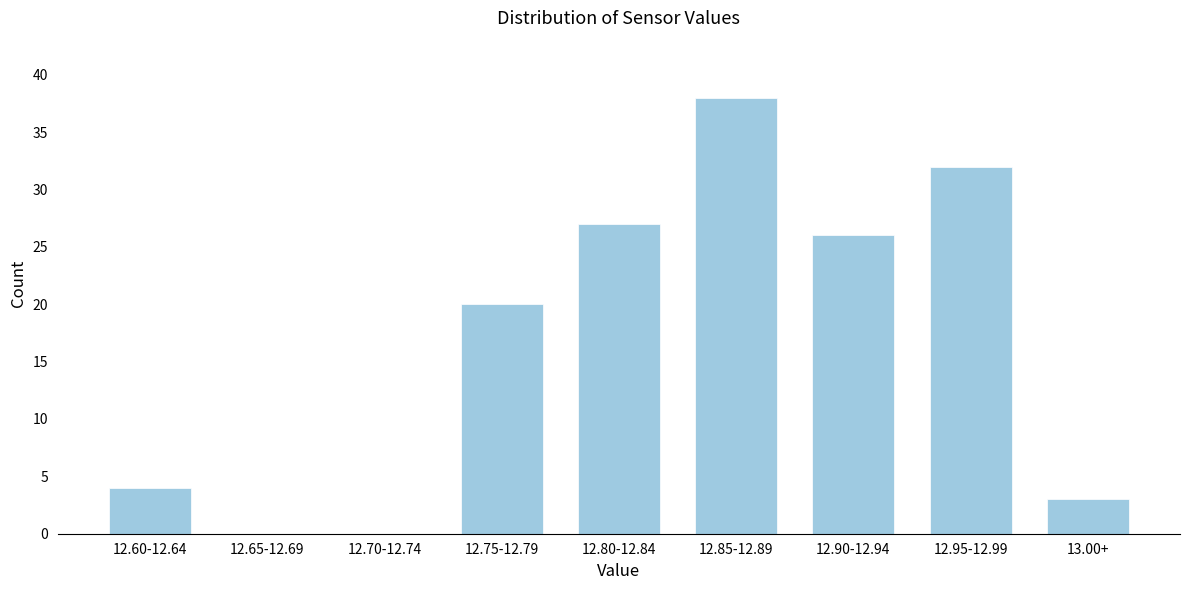

Reading left to right, what are all the values shown in this chart?

12.60-12.64=4	12.65-12.69=0	12.70-12.74=0	12.75-12.79=20	12.80-12.84=27	12.85-12.89=38	12.90-12.94=26	12.95-12.99=32	13.00+=3